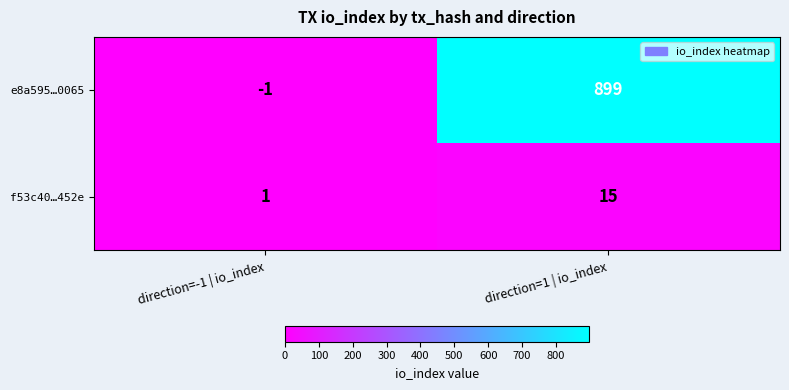

What value does the f53c40…452e series have at direction=1 | io_index, to the nearest 10?

20